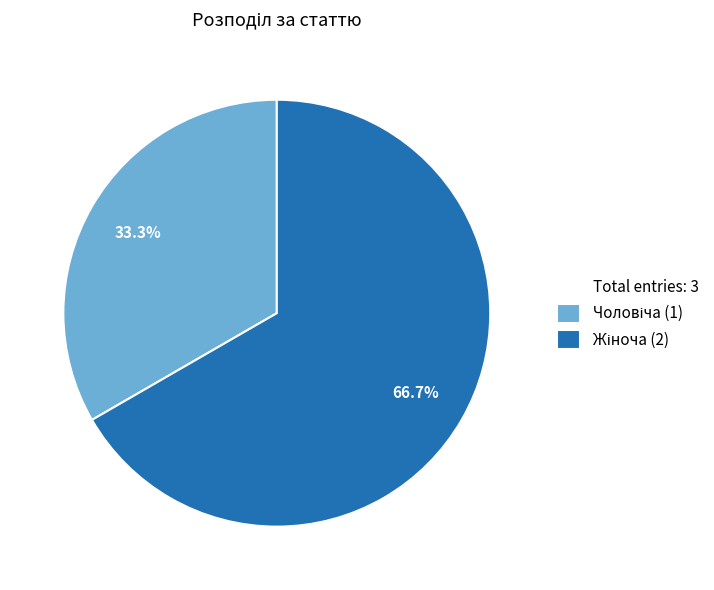

Is there any slice that represents more than half of the pie?

Yes